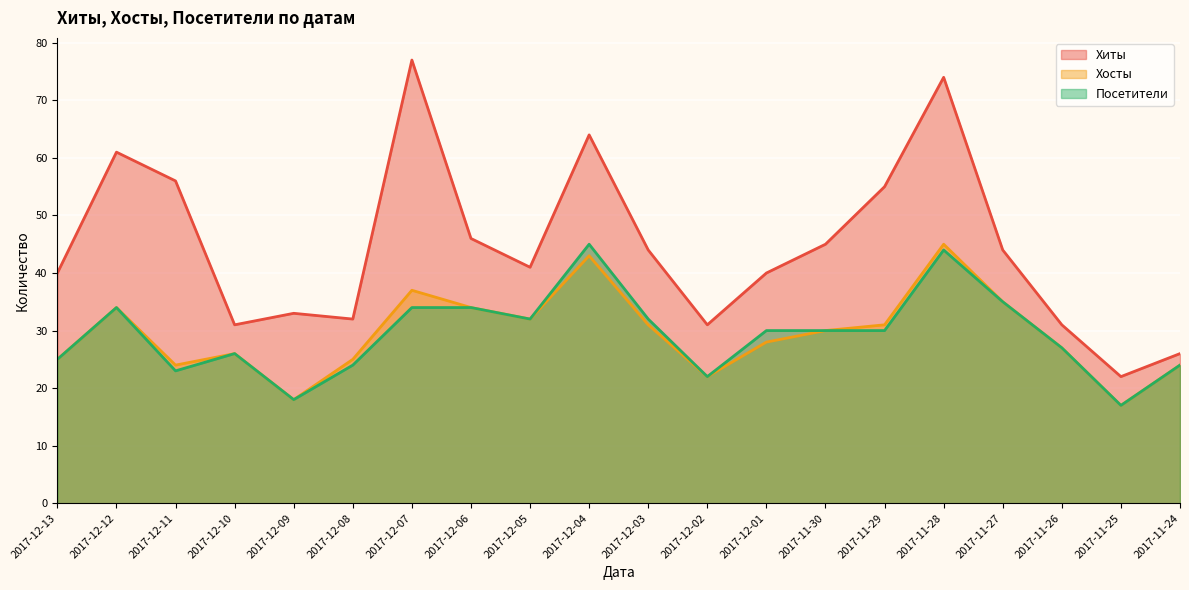

At which label is Посетители closest to 31?

2017-12-05